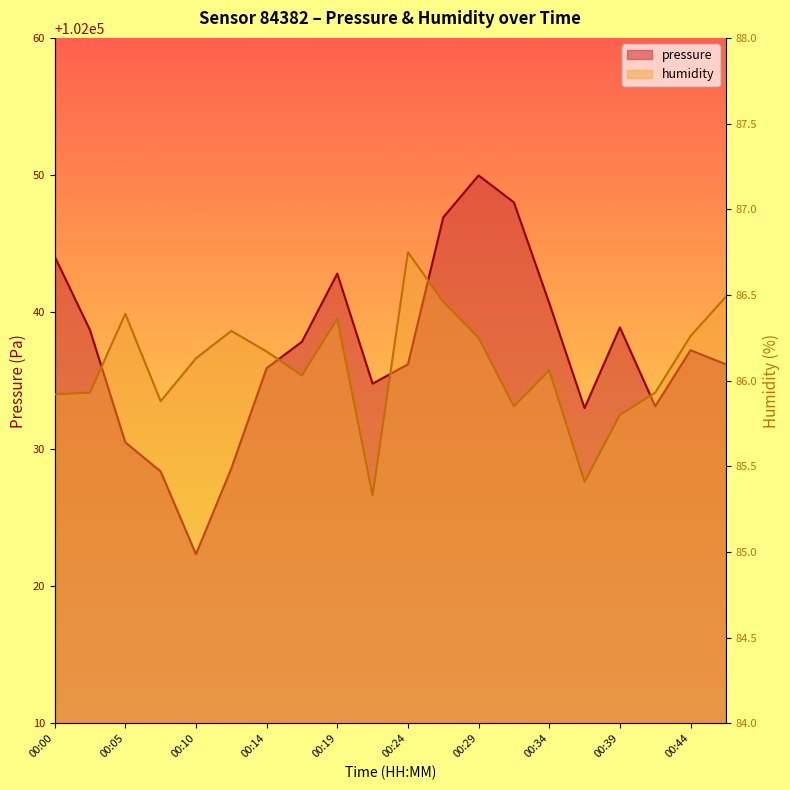

List the labels in order of humidity value, smallest first.

00:22, 00:36, 00:39, 00:31, 00:07, 00:00, 00:02, 00:41, 00:17, 00:34, 00:10, 00:14, 00:29, 00:44, 00:12, 00:19, 00:05, 00:27, 00:46, 00:24